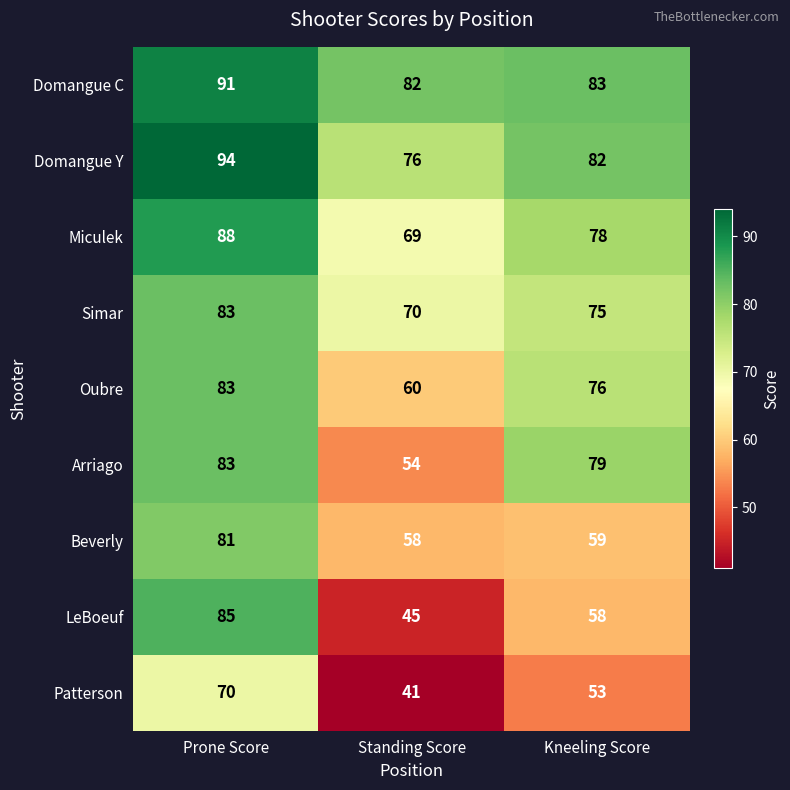

What is the smallest value displayed?

41